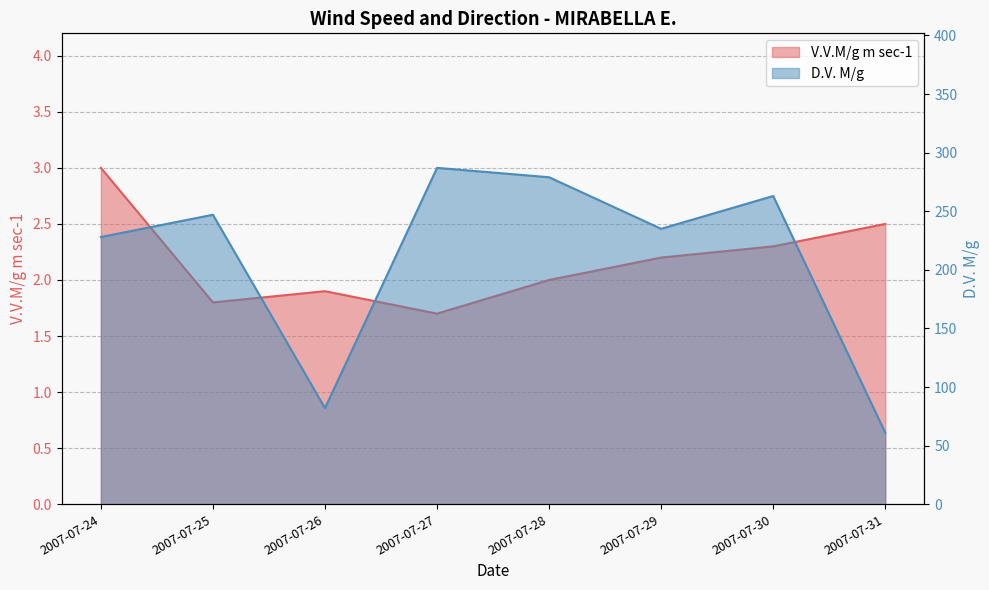

What is the sum of all D.V. M/g values?

1682.0